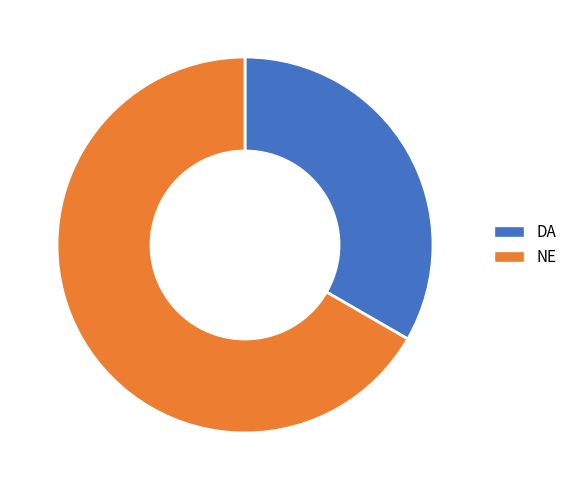

Does DA account for over 50% of the chart?

No